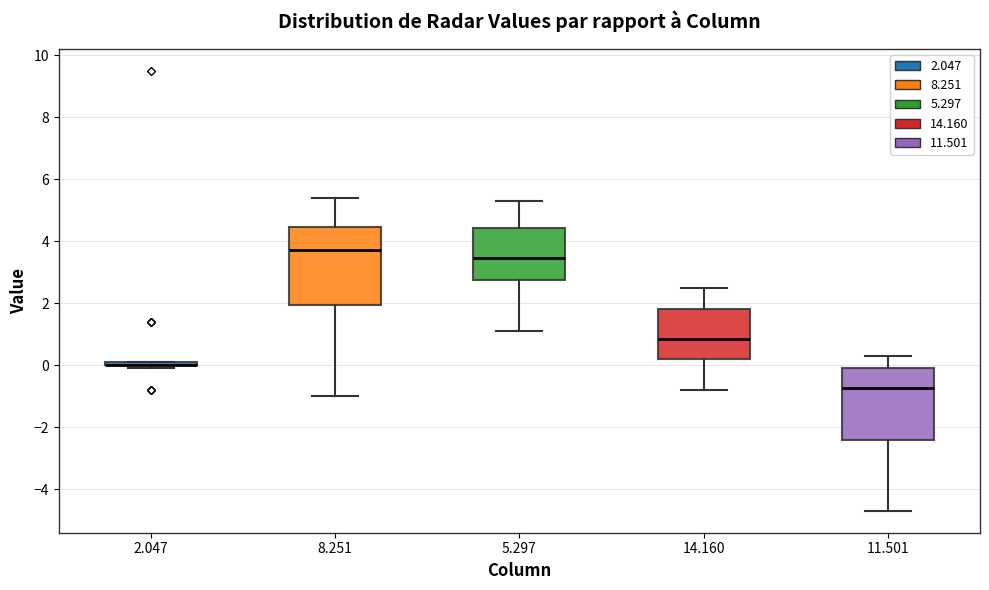

Where is the upper edge of the box at x = 2.047 on the y-axis? The values are not printed on the chart, so give them approximately, as read against the axis.

0.2